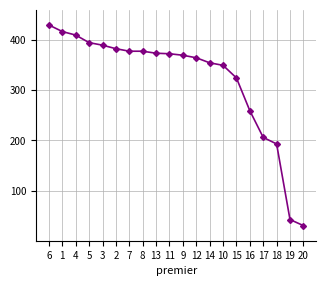

How many lines are shown in the chart?

1